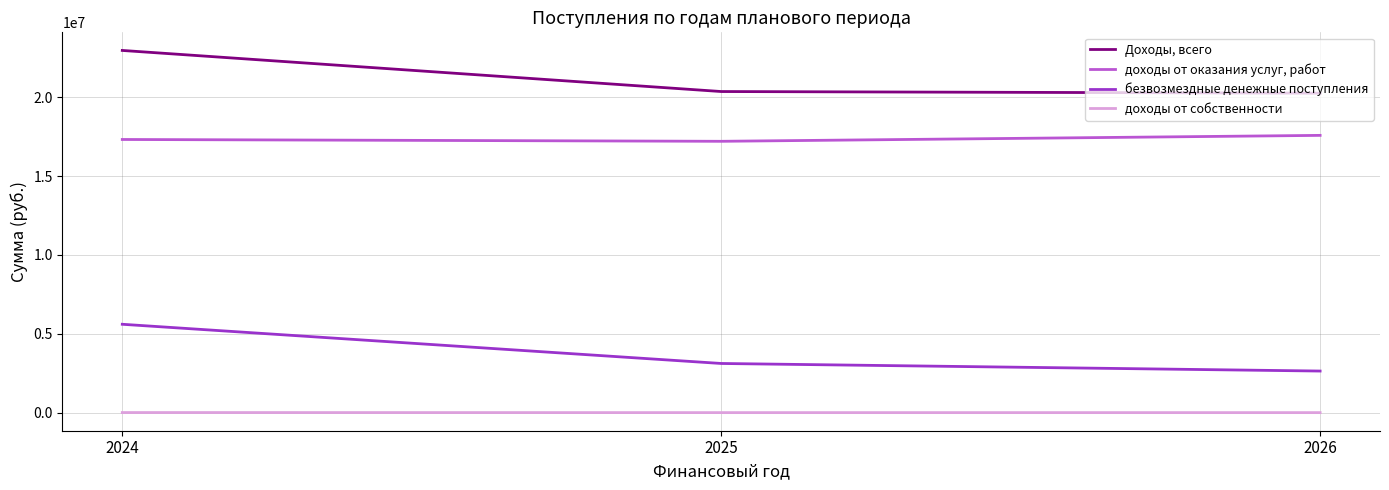

True or false: Доходы, всего has a value of 40634149.7 at 2024.

False